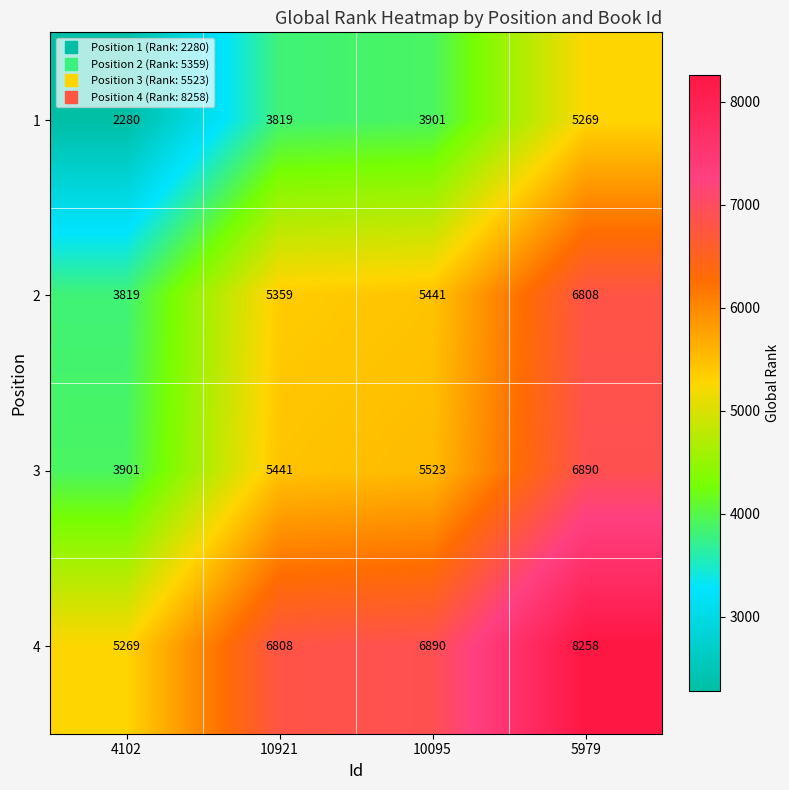

True or false: 3 has a value of 9947 at 5979.

False